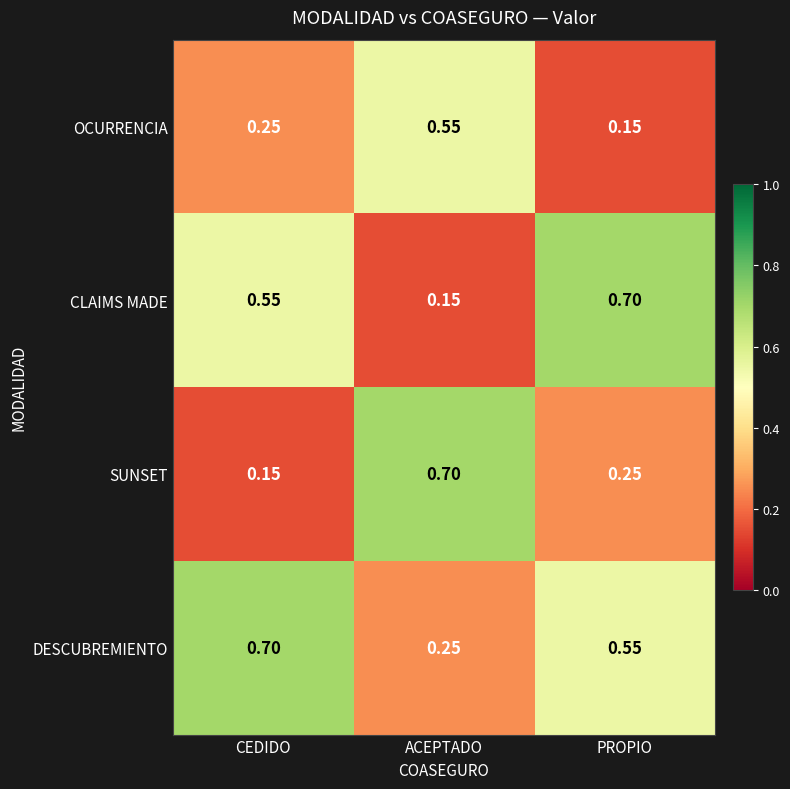

At PROPIO, list the series in order from largest to smallest.

CLAIMS MADE, DESCUBREMIENTO, SUNSET, OCURRENCIA